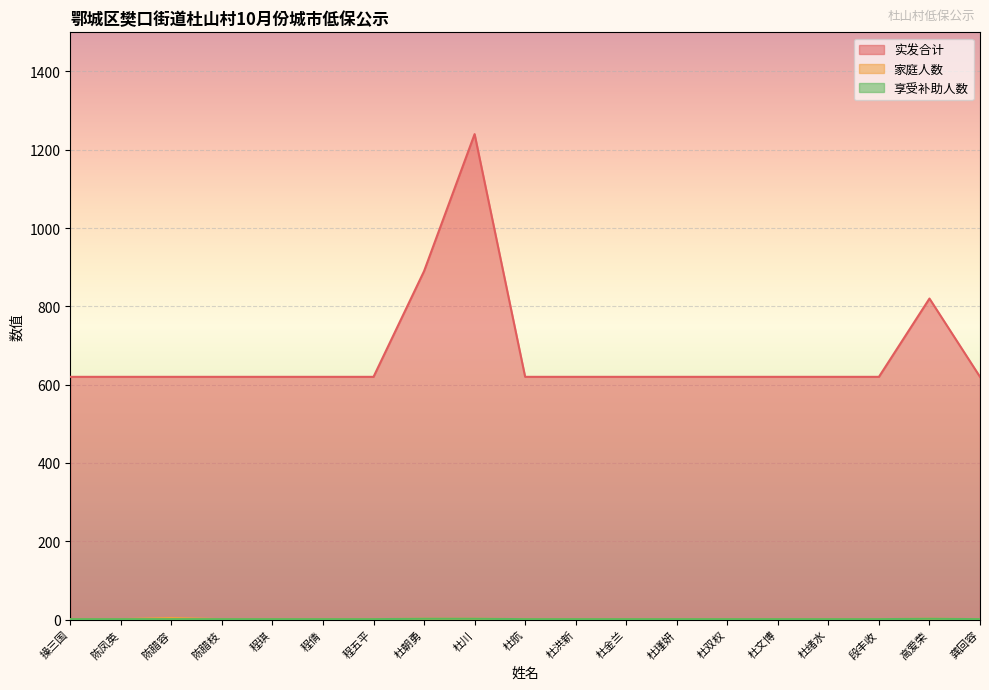

What is the value of the 享受补助人数 point at the 14th from the left?

1